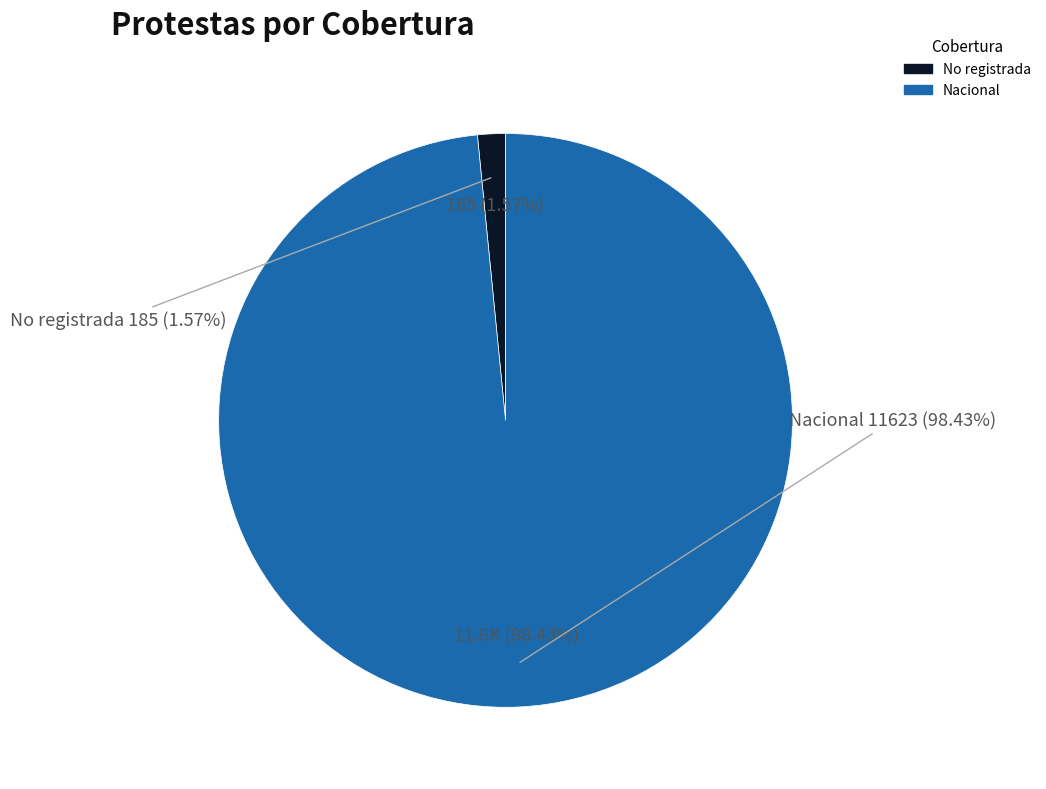

What is the majority slice?

Nacional